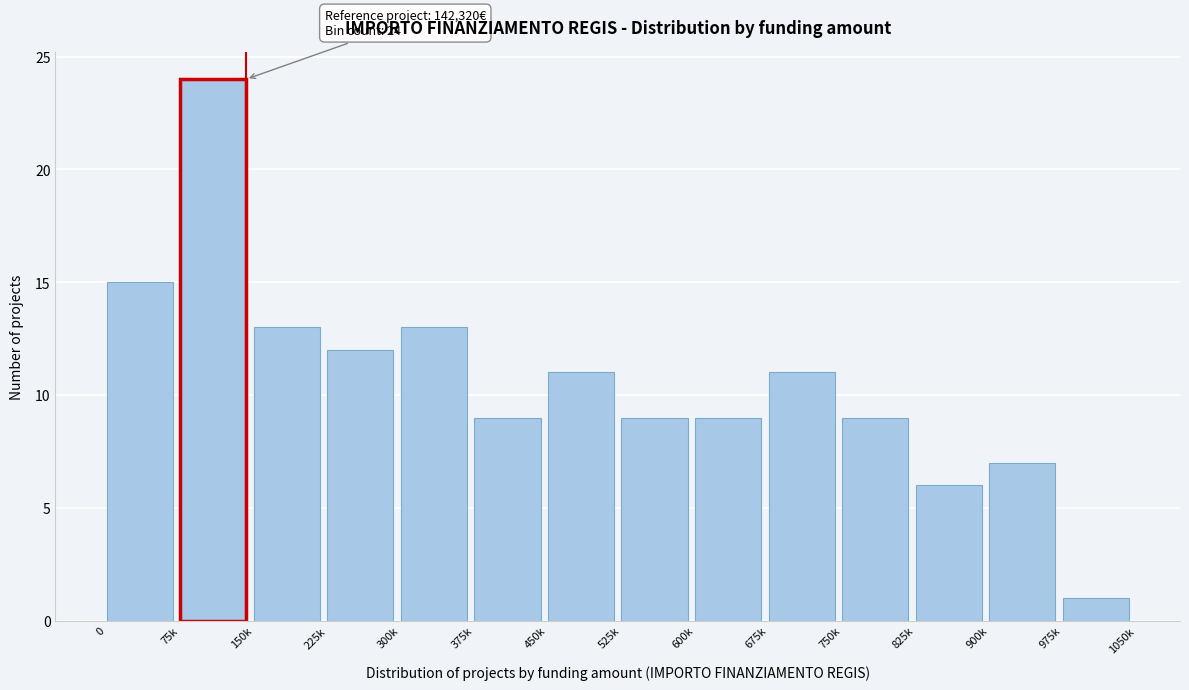

Reading left to right, list all the values displayed in this chart.

15	24	13	12	13	9	11	9	9	11	9	6	7	1